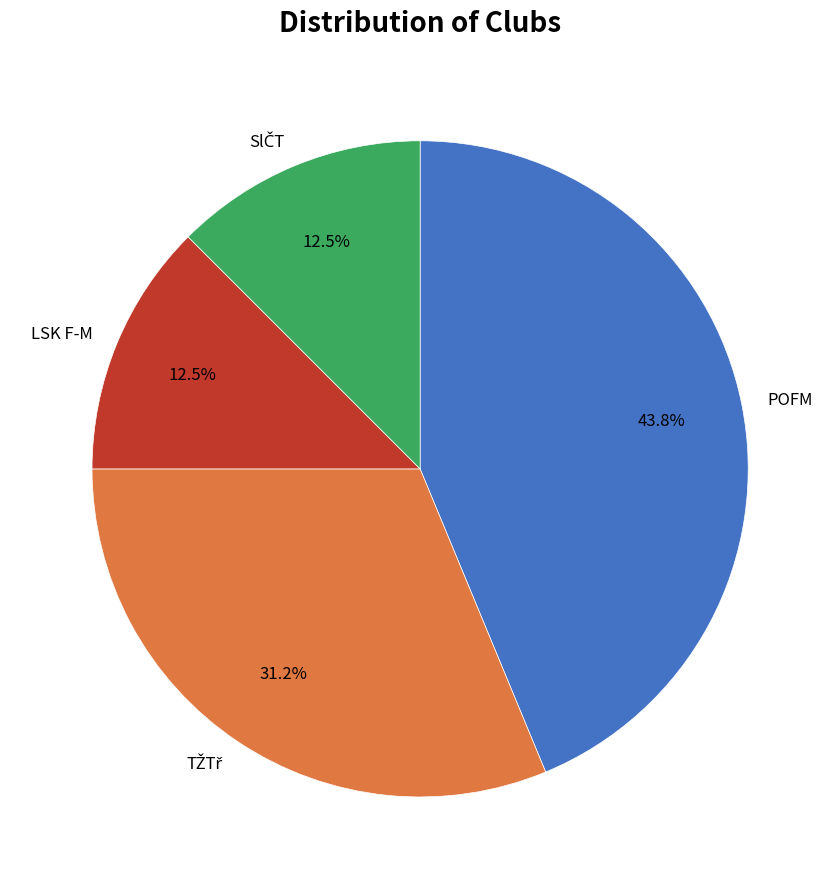

Count the number of slices in the pie.

4